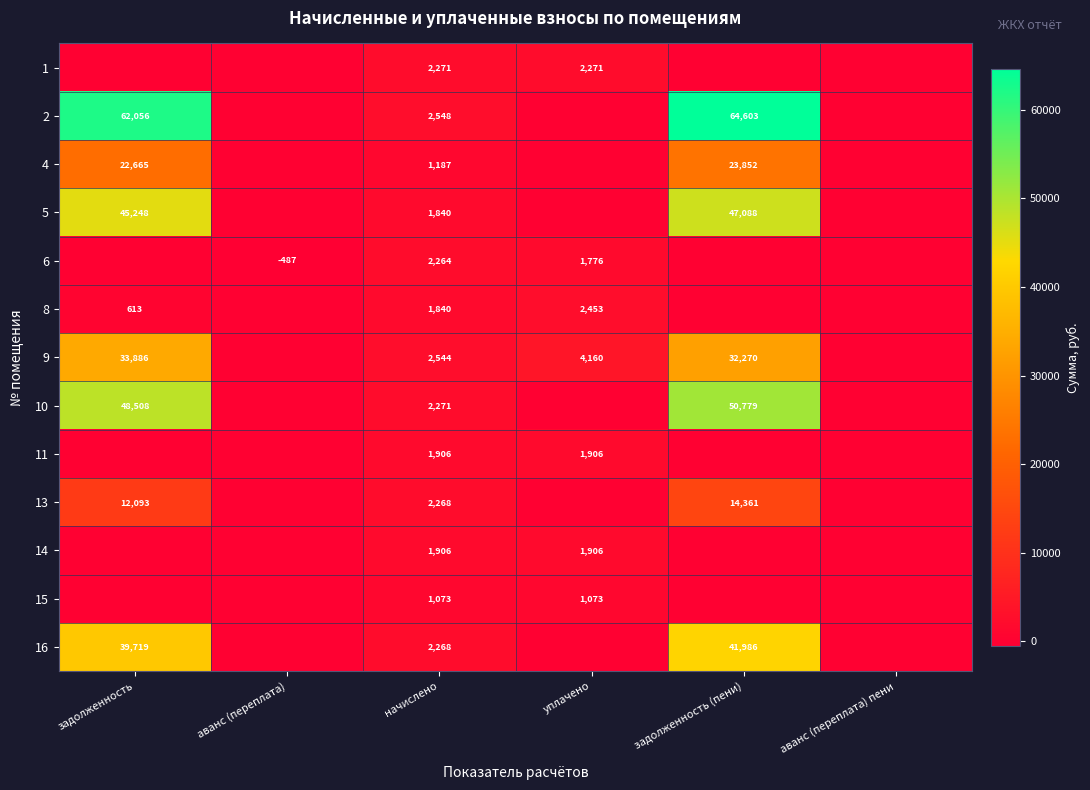

The value of 8 at уплачено is 1439.0. True or false?

False